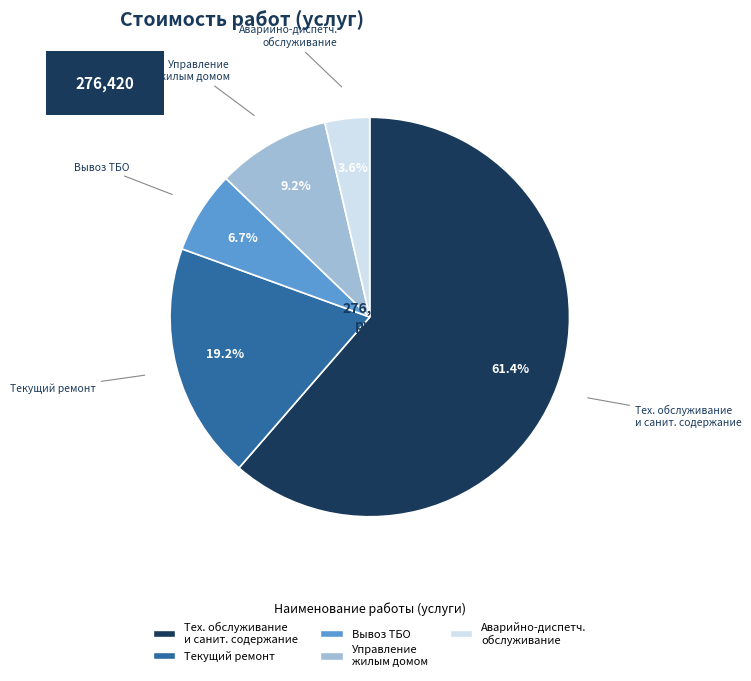

Combined, do Управление жилым домом and Вывоз ТБО account for over 50%?

No